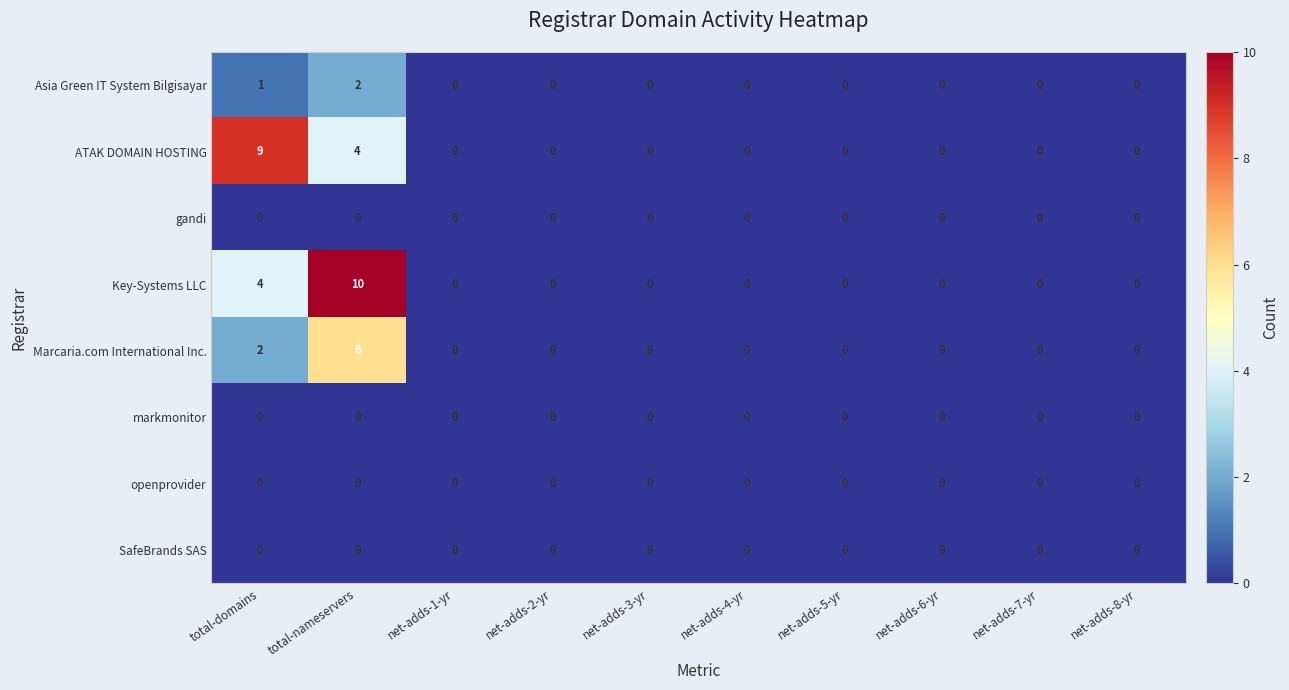

Which series changed the most between total-nameservers and net-adds-5-yr?

Key-Systems LLC